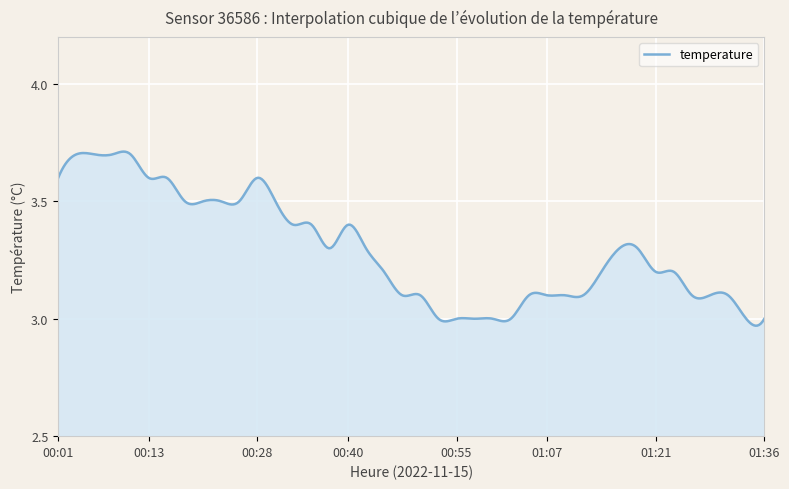

What is the difference between the maximum and minimum values?

0.7